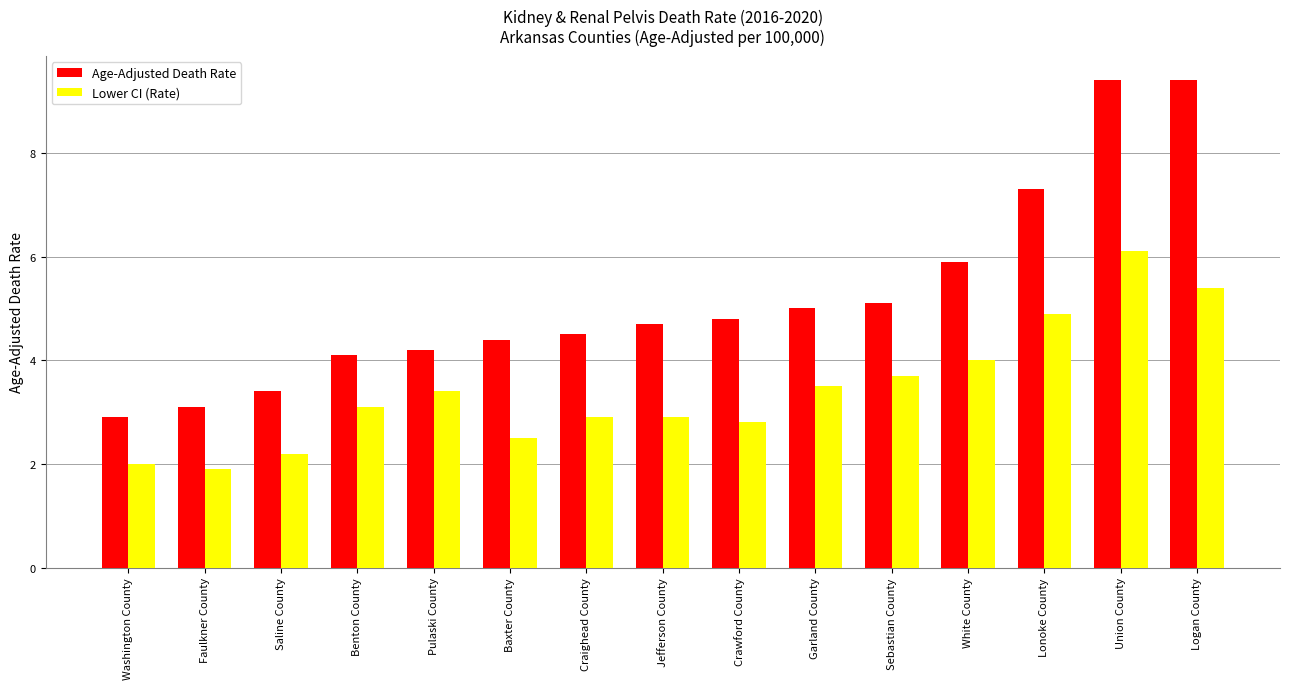

How many data points does each series have?

15